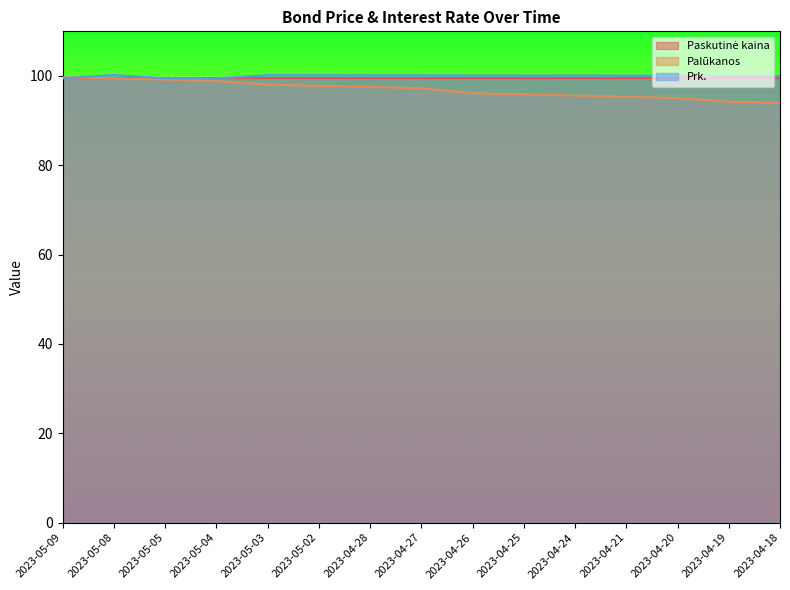

What is the total value across all series at 2023-04-27?

296.9